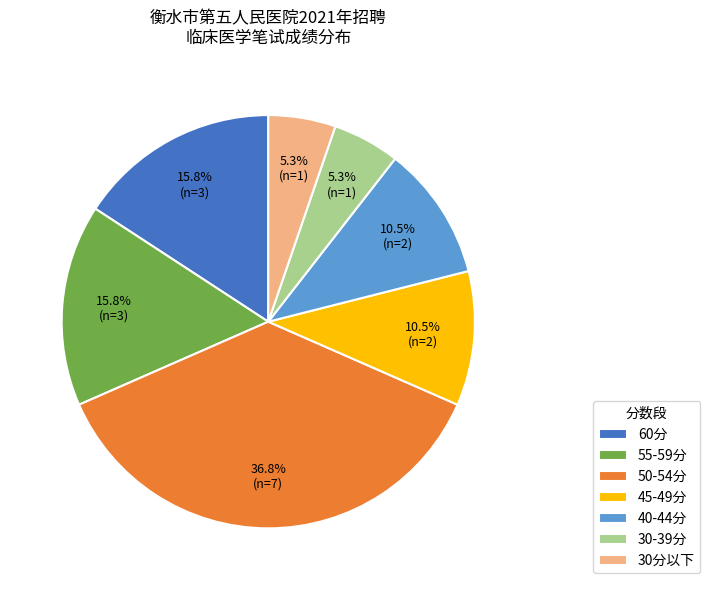

What is the largest slice in the pie chart?

50-54分